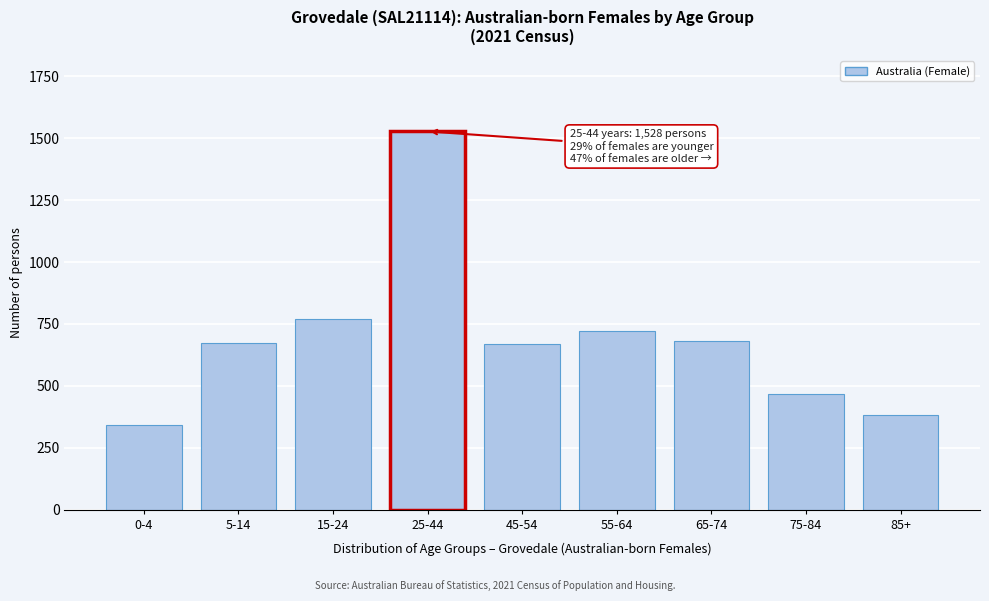

What is the difference between the second highest and minimum values?

427